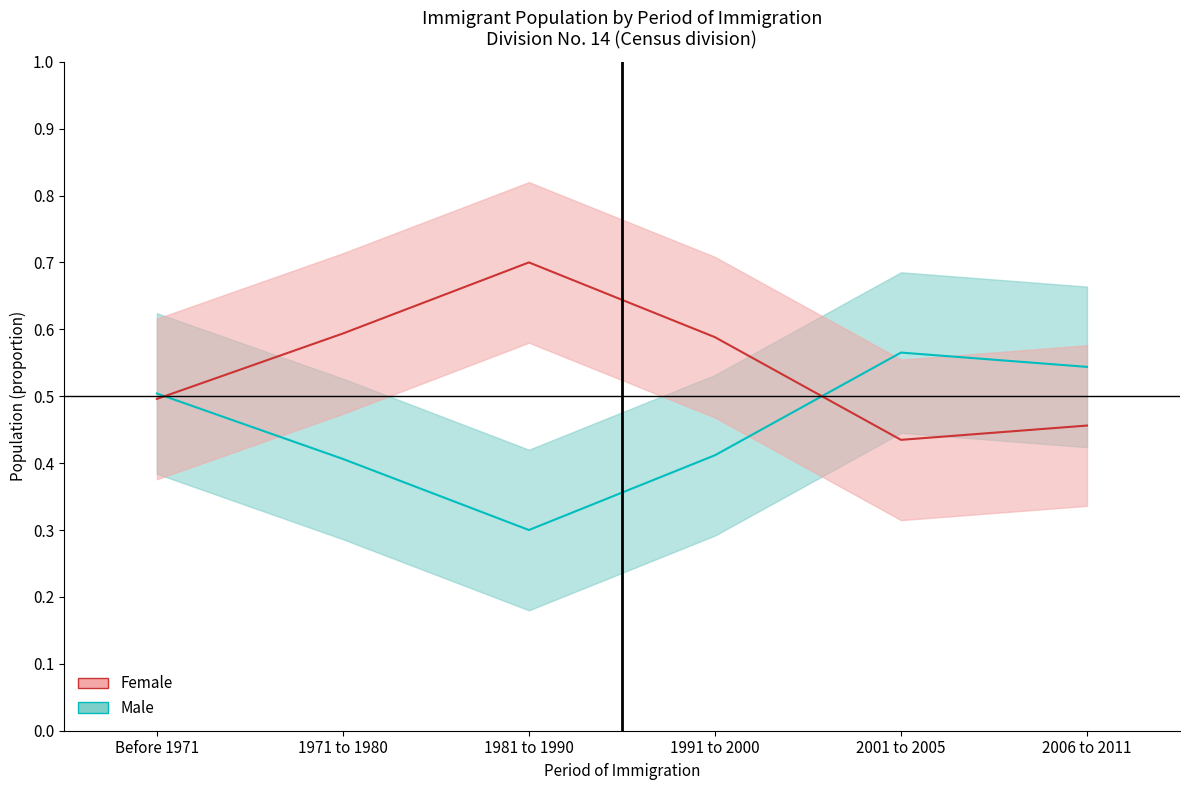

Where is Female nearest to the value 0?

2001 to 2005